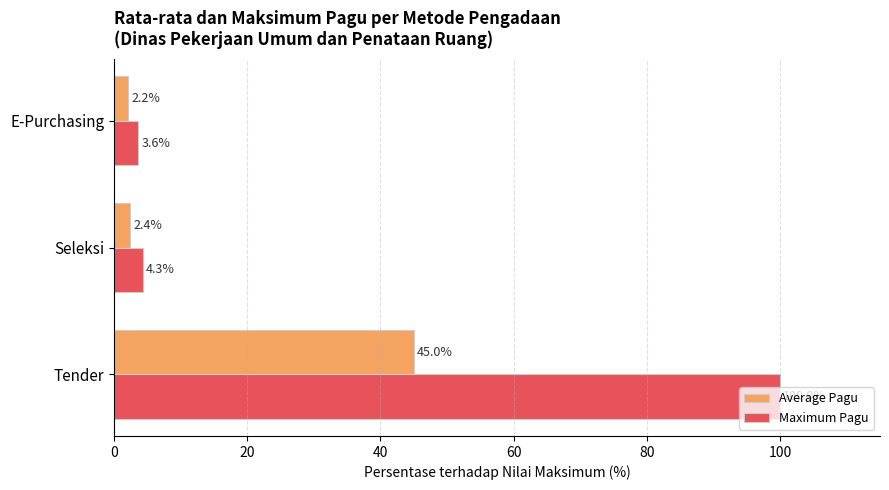

What is the difference between the Maximum Pagu values at Seleksi and Tender?

95.7